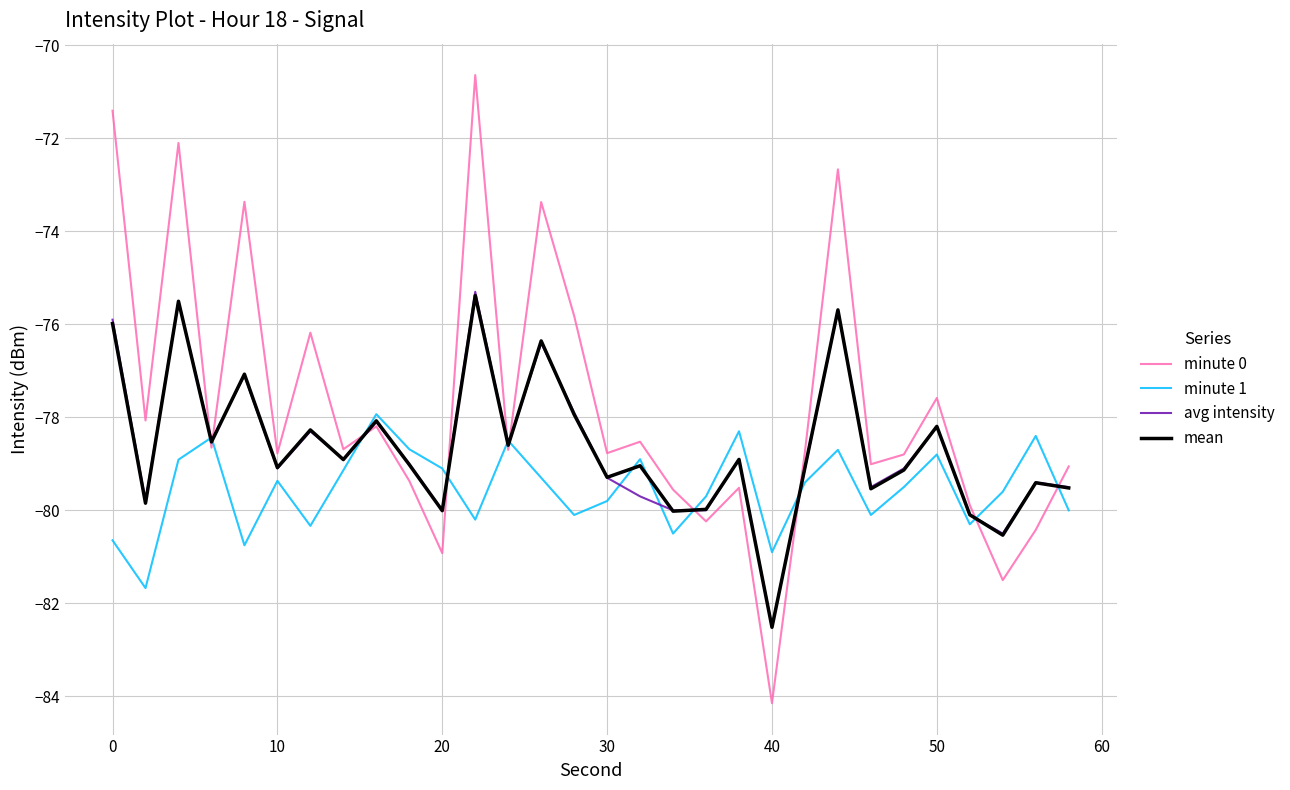

Which series has the largest range (max minus min)?

minute 0